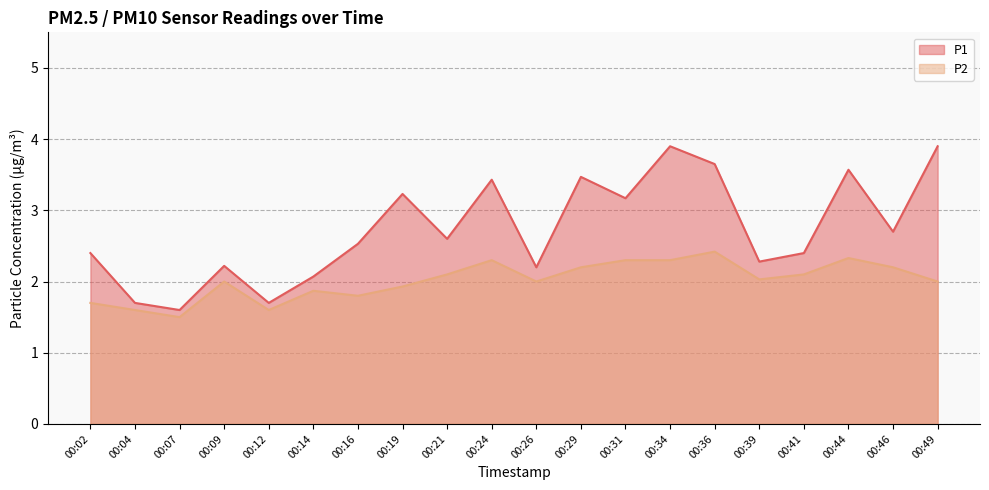

What is the average value of the P1 series?

2.7